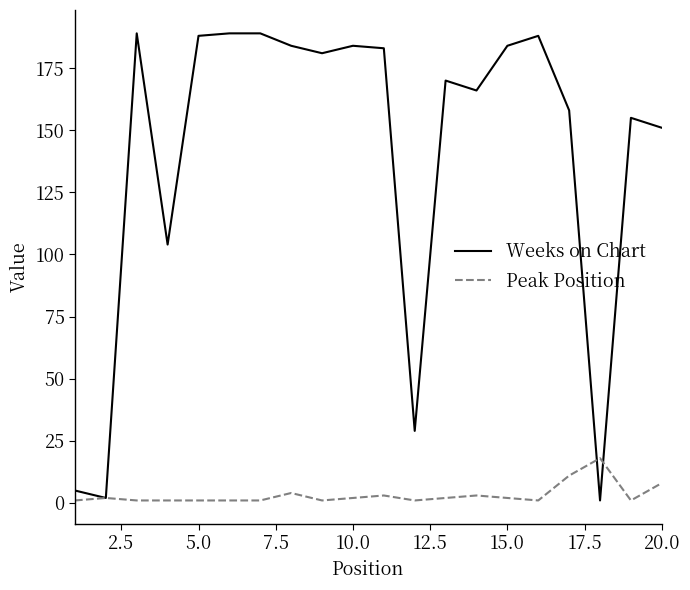

At how many categories does at least one series exceed 99?

16